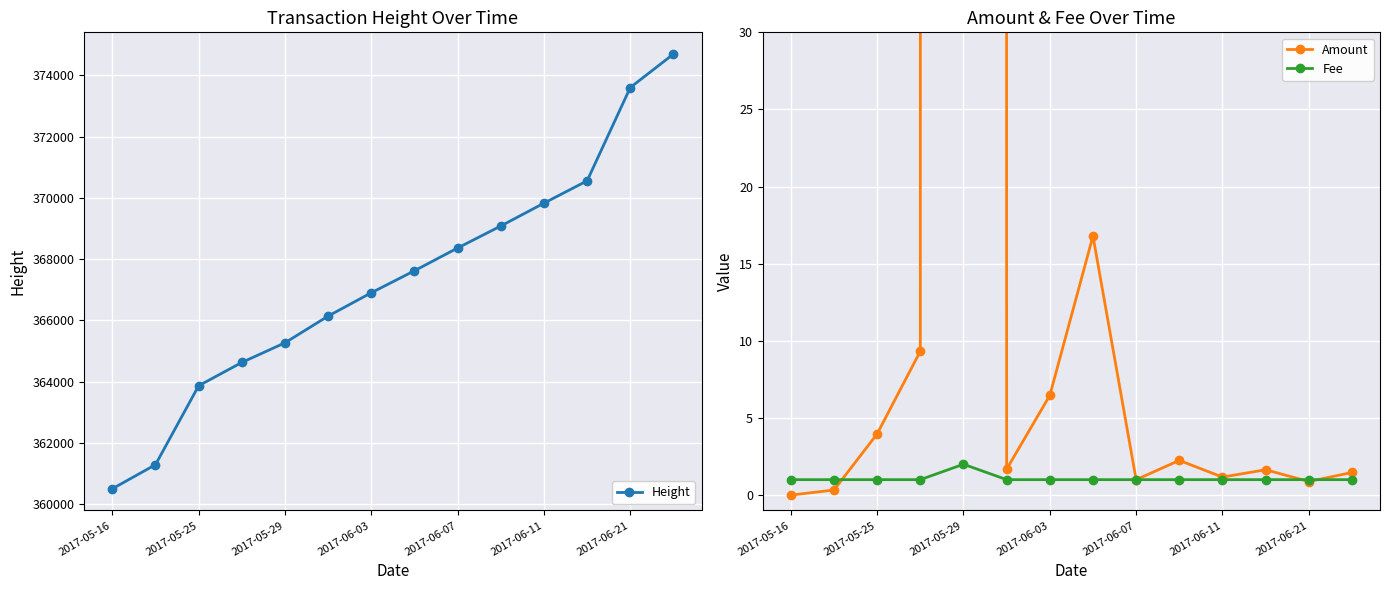

Rank the series by their maximum value, from highest to lowest.

Height, Amount, Fee